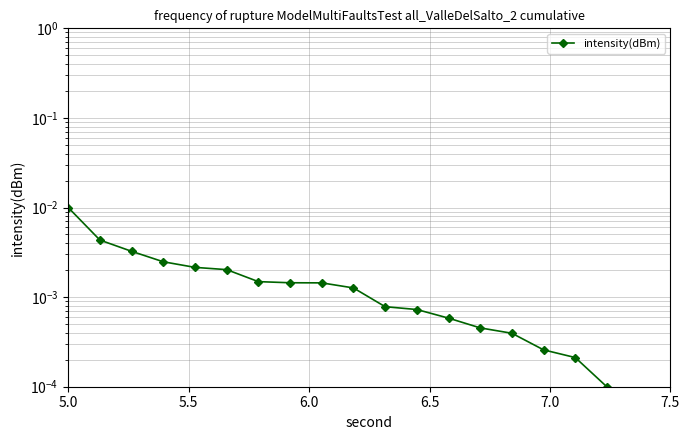

True or false: there are more than 1 points higher than both neighbors.

False